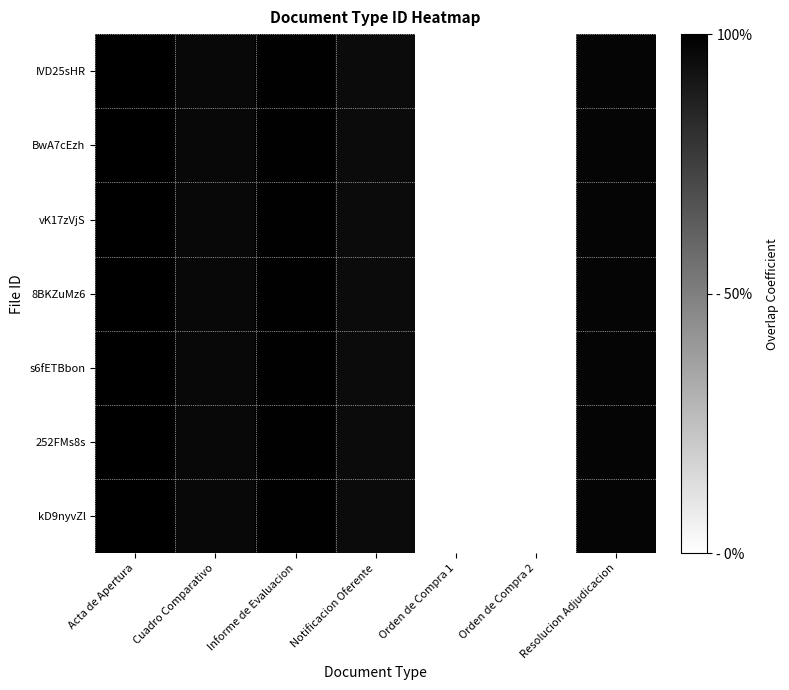

Which category has the lowest value across all series?

Orden de Compra 1